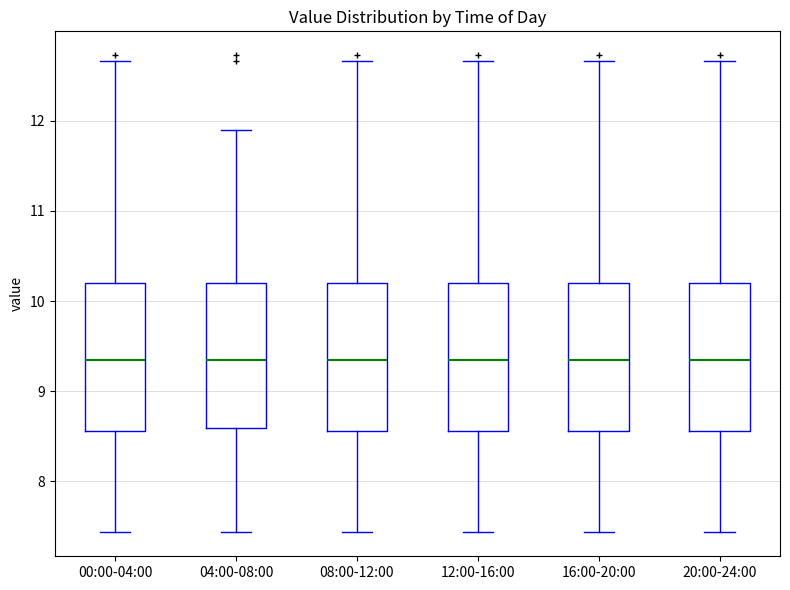

Reading left to right, transcribe this box plot: for each box, give where its median line is, the range the box spans, and where its two whiskers end, as read against the y-axis. The values are not printed on the chart, so give them approximately, as read against the axis.

00:00-04:00: median 9.4, box 8.6 to 10.2, whiskers 7.4 to 12.7
04:00-08:00: median 9.4, box 8.6 to 10.2, whiskers 7.4 to 11.9
08:00-12:00: median 9.4, box 8.6 to 10.2, whiskers 7.4 to 12.7
12:00-16:00: median 9.4, box 8.6 to 10.2, whiskers 7.4 to 12.7
16:00-20:00: median 9.4, box 8.6 to 10.2, whiskers 7.4 to 12.7
20:00-24:00: median 9.4, box 8.6 to 10.2, whiskers 7.4 to 12.7